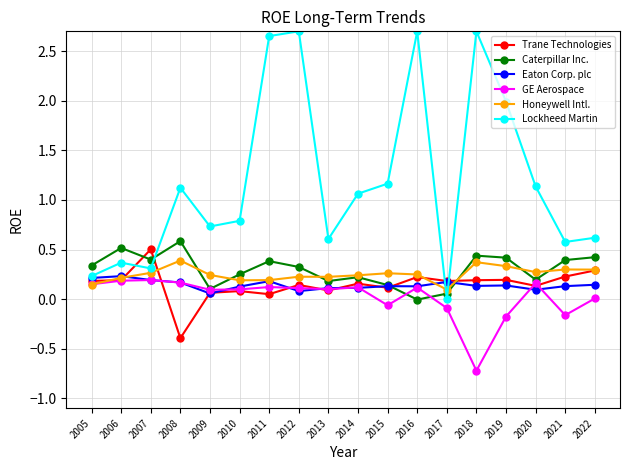

What are all the series names shown in the legend?

Trane Technologies, Caterpillar Inc., Eaton Corp. plc, GE Aerospace, Honeywell Intl., Lockheed Martin